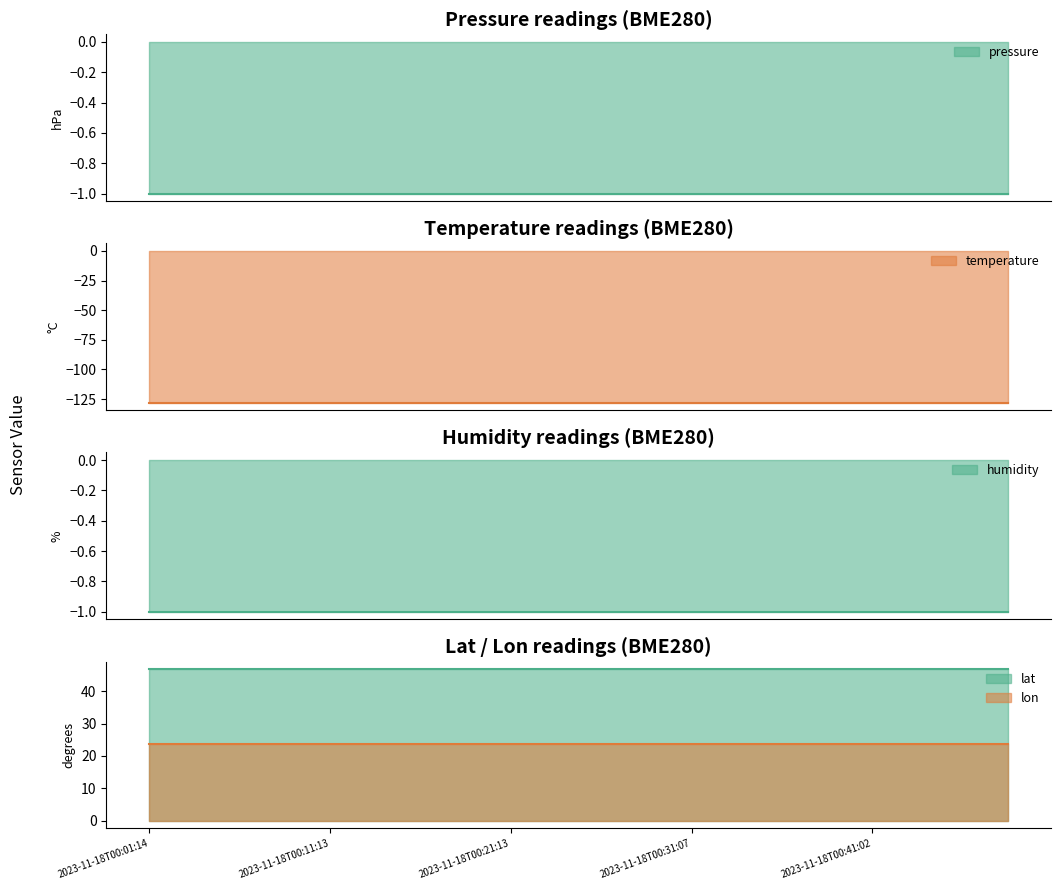

At 2023-11-18T00:16:15, list the series in order from largest to smallest.

lat, lon, pressure, humidity, temperature